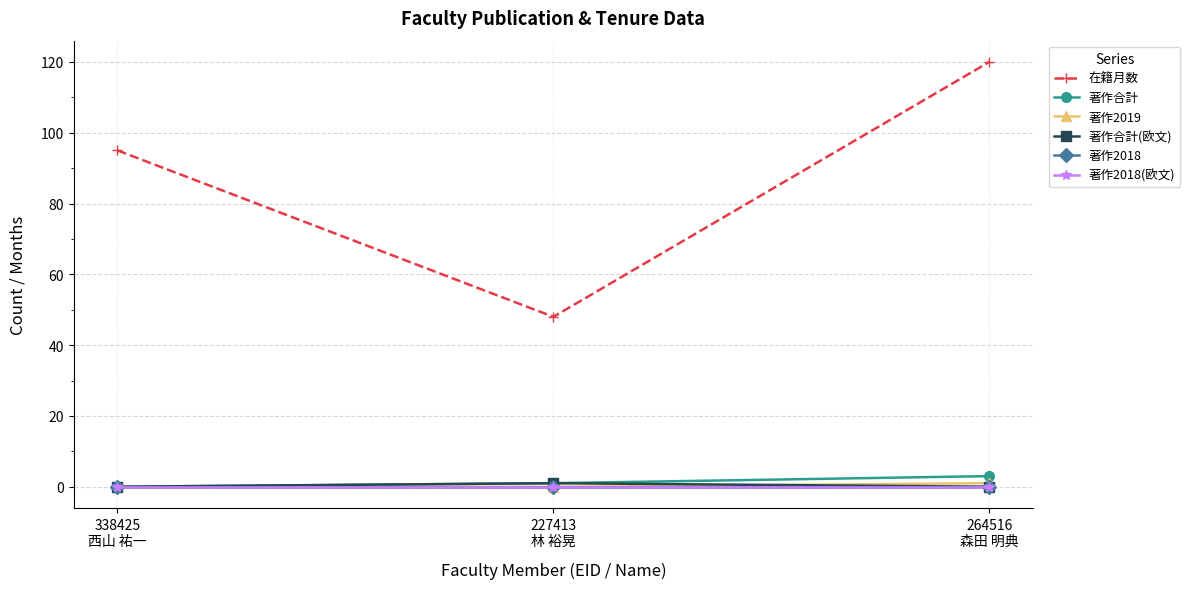

Reading left to right, transcribe all the data shown in this chart.

在籍月数: 95	48	120
著作合計: 0	1	3
著作2019: 0	0	1
著作合計(欧文): 0	1	0
著作2018: 0	0	0
著作2018(欧文): 0	0	0